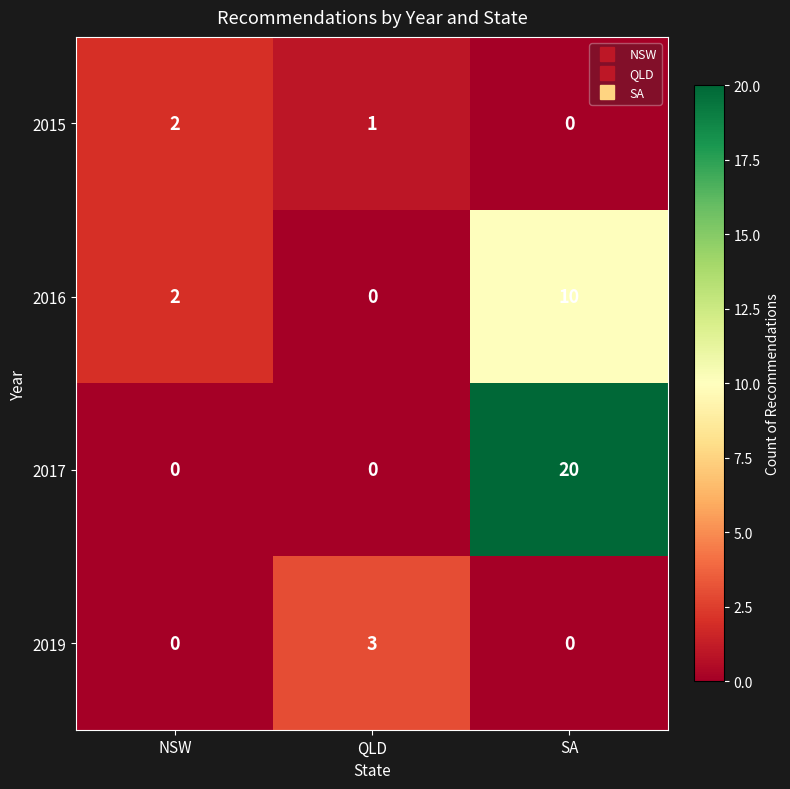

The value of 2015 at QLD is 1. True or false?

True